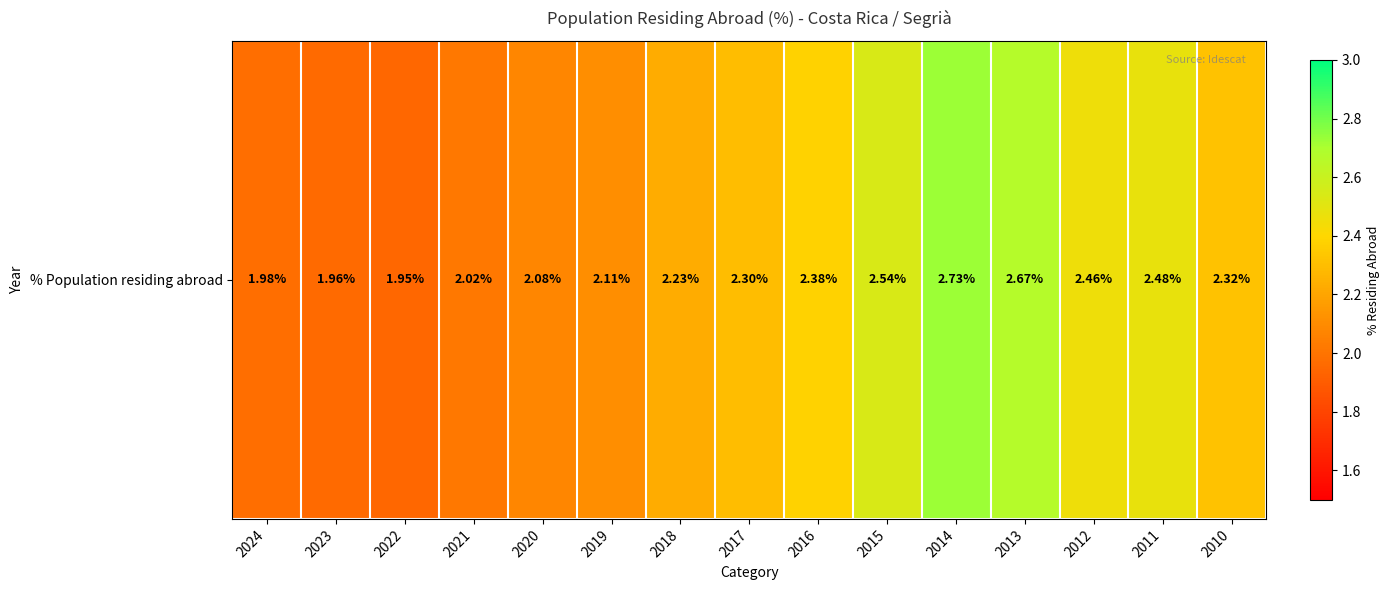

At which category does the chart reach its peak across all series?

2014